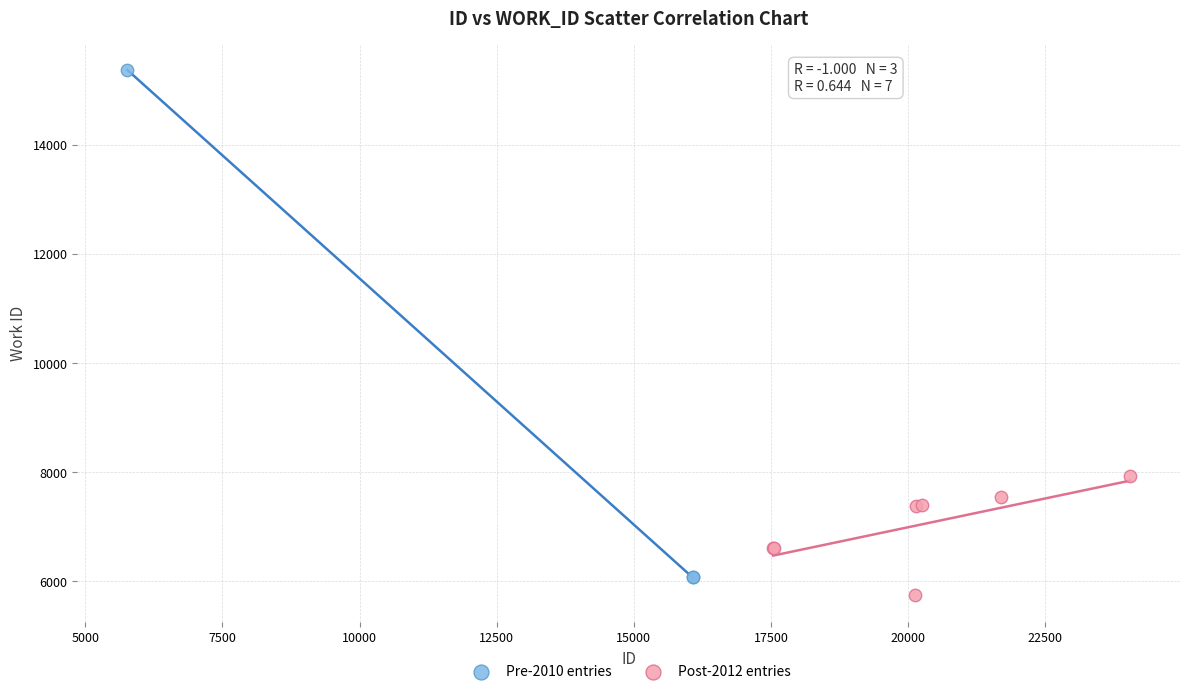

Which series reaches the maximum Y coordinate?

Pre-2010 entries